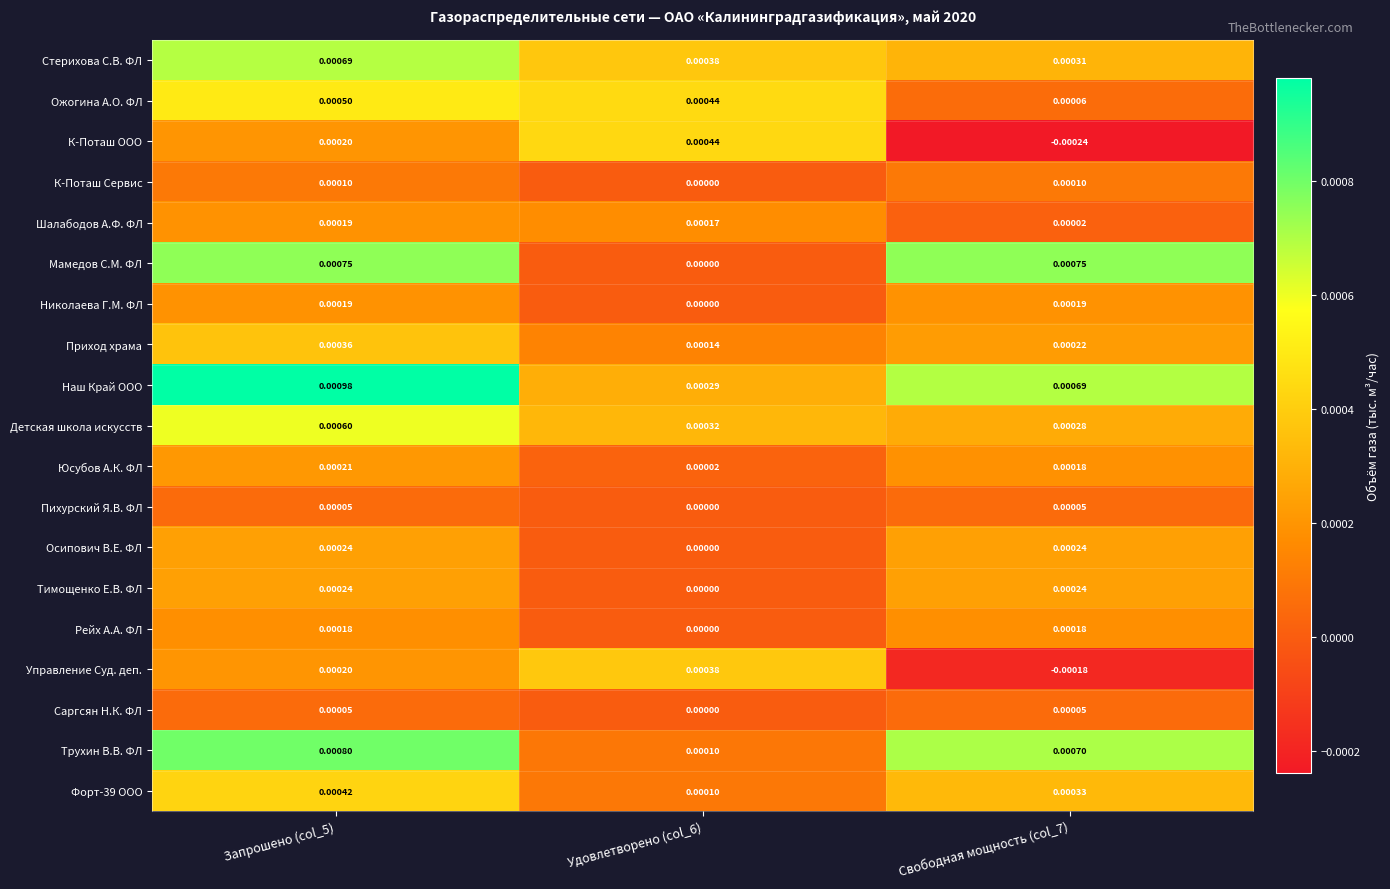

Is the value of Осипович В.Е. ФЛ at Запрошено (col_5) greater than the value of Ожогина А.О. ФЛ at Удовлетворено (col_6)?

No